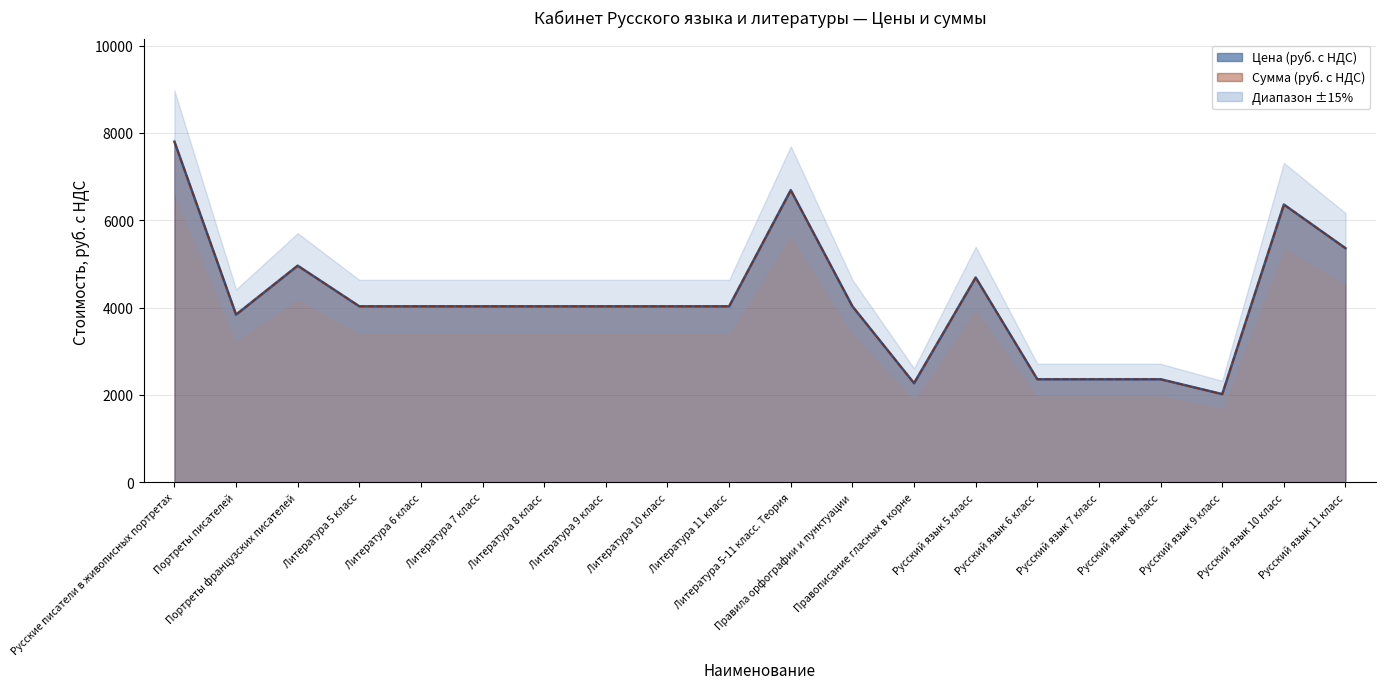

What is the value of the Сумма (руб. с НДС) point at the 13th from the left?

2270